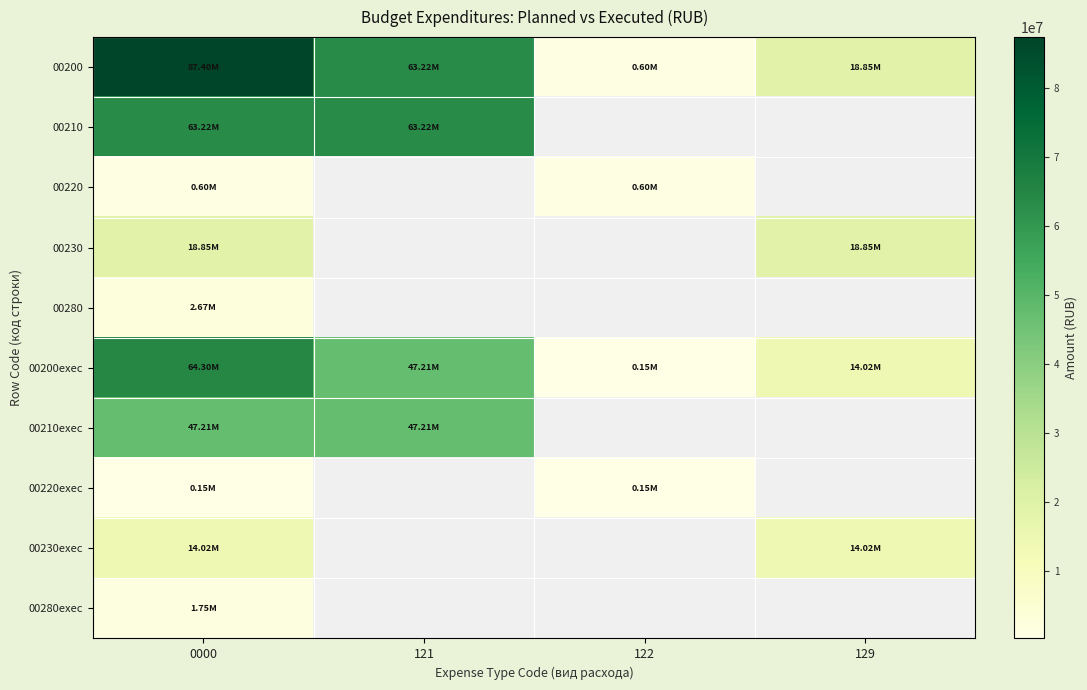

Is the value of 00210 at 121 greater than the value of 00200exec at 122?

Yes